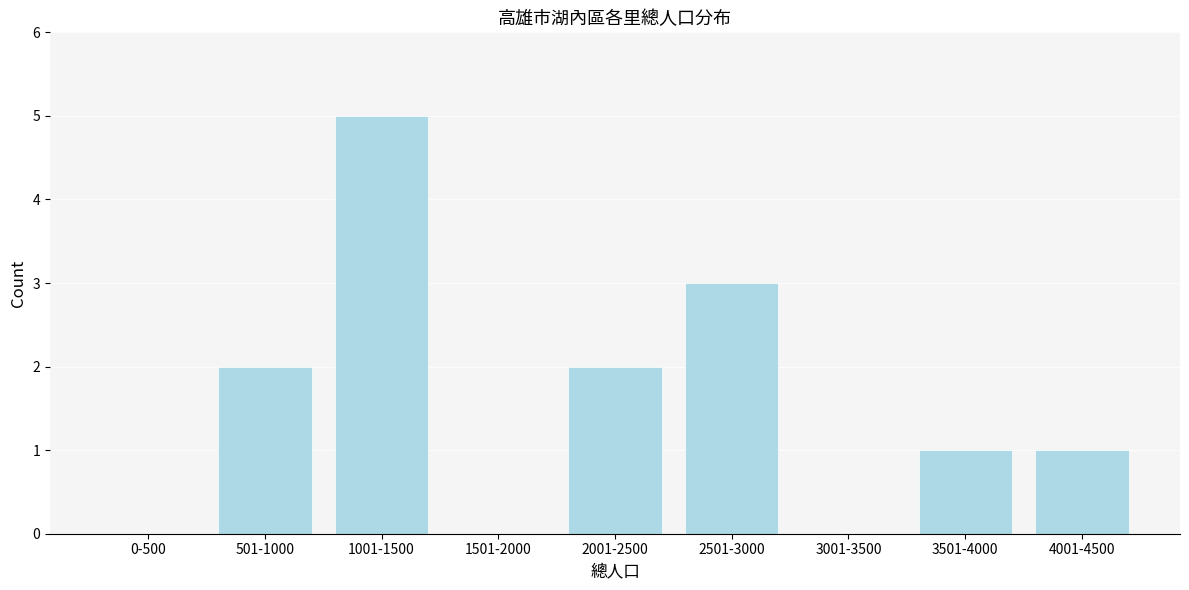

Reading left to right, what are all the values shown in this chart?

0-500=0	501-1000=2	1001-1500=5	1501-2000=0	2001-2500=2	2501-3000=3	3001-3500=0	3501-4000=1	4001-4500=1